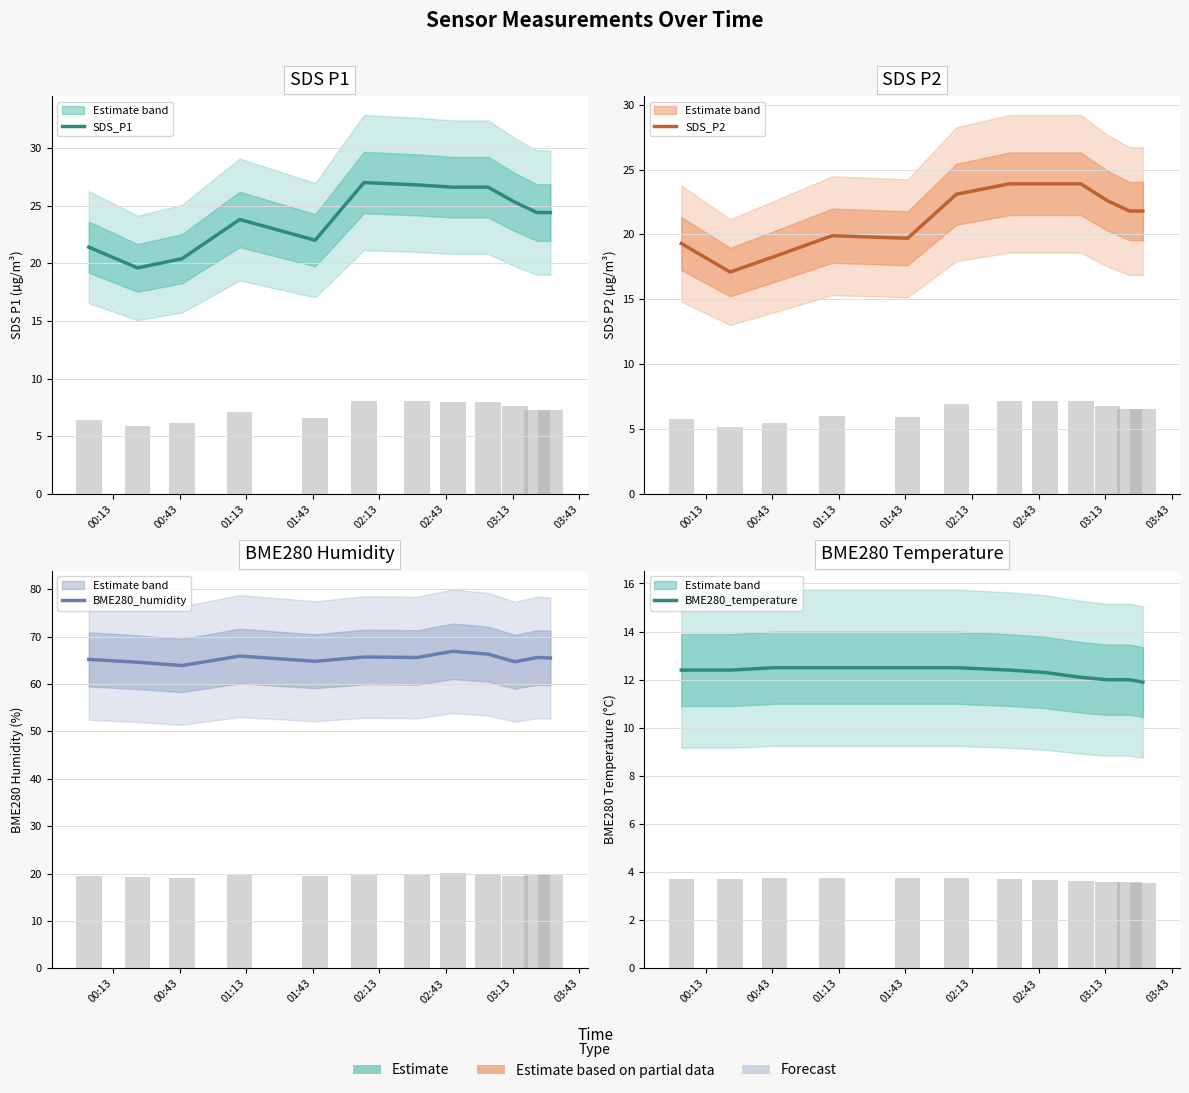

Where does the BME280_humidity series first go above 65?

00:13